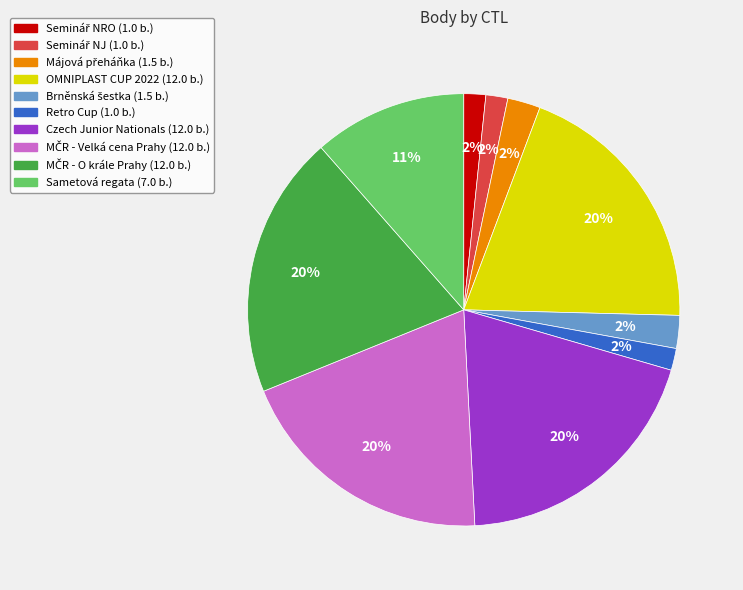

Does any single category account for the majority?

No